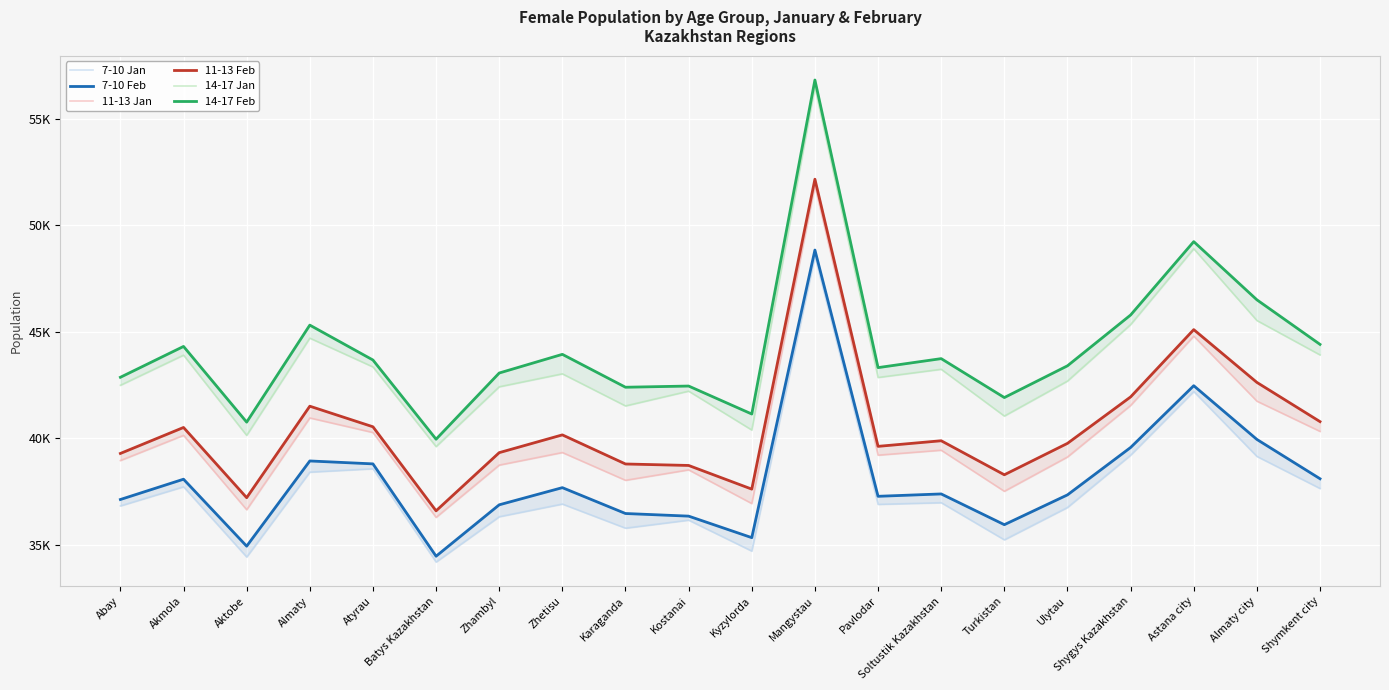

At which label does 11-13 Jan reach its peak?

Mangystau